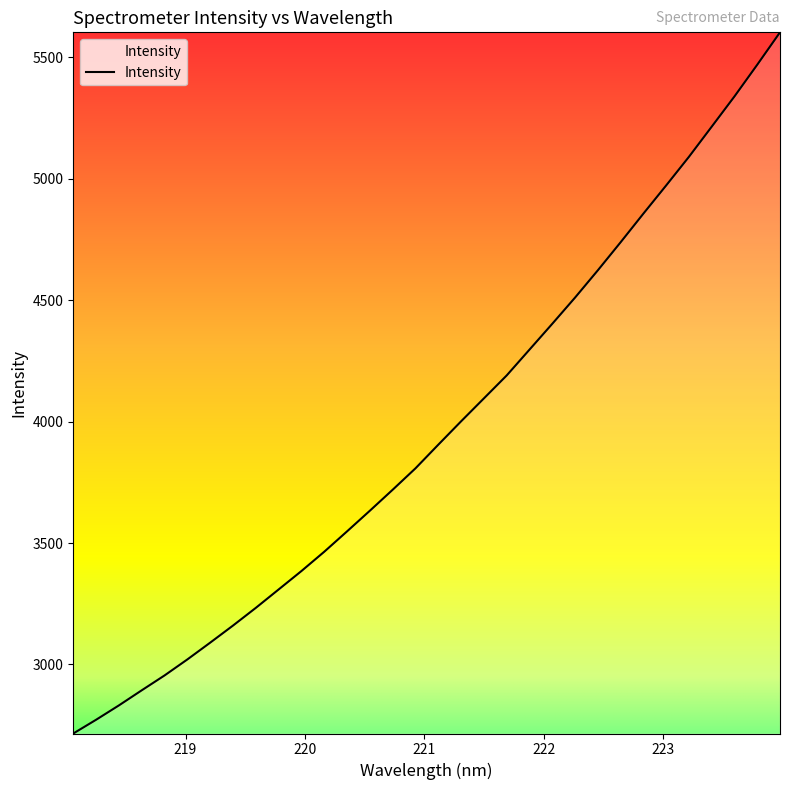

What is the smallest value displayed?

2715.9